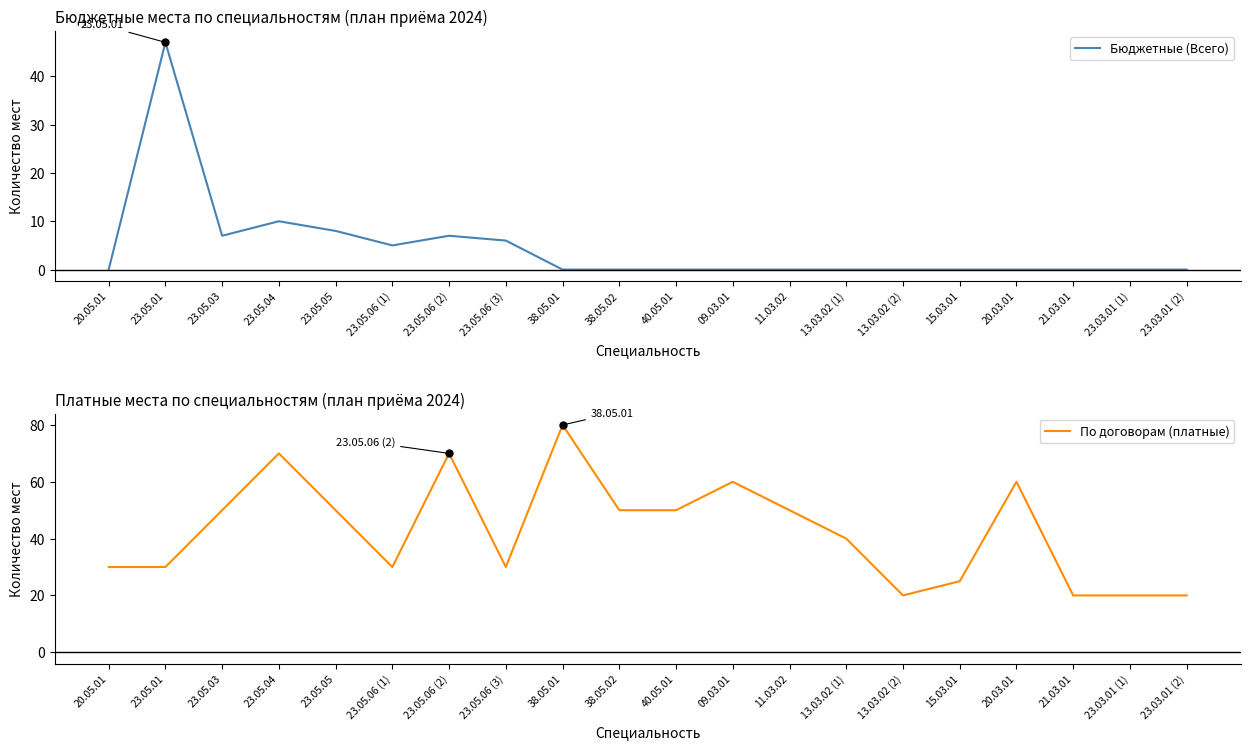

What is the spread (max minus min) of values at 23.05.04?

60